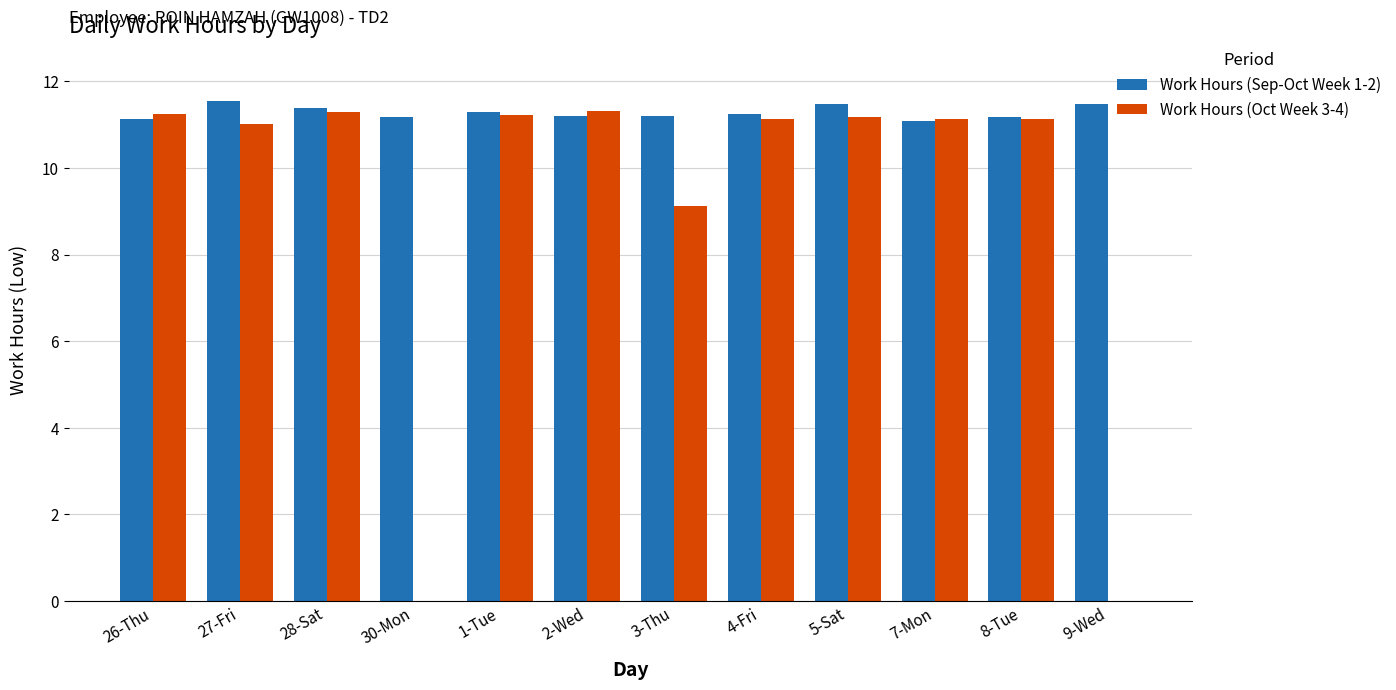

Which series has the widest spread of values?

Work Hours (Oct Week 3-4)